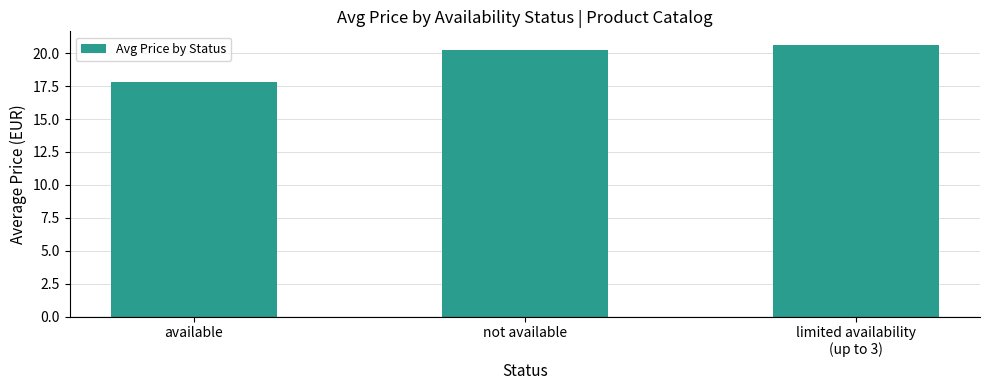

What is the maximum value shown in the chart?

20.6